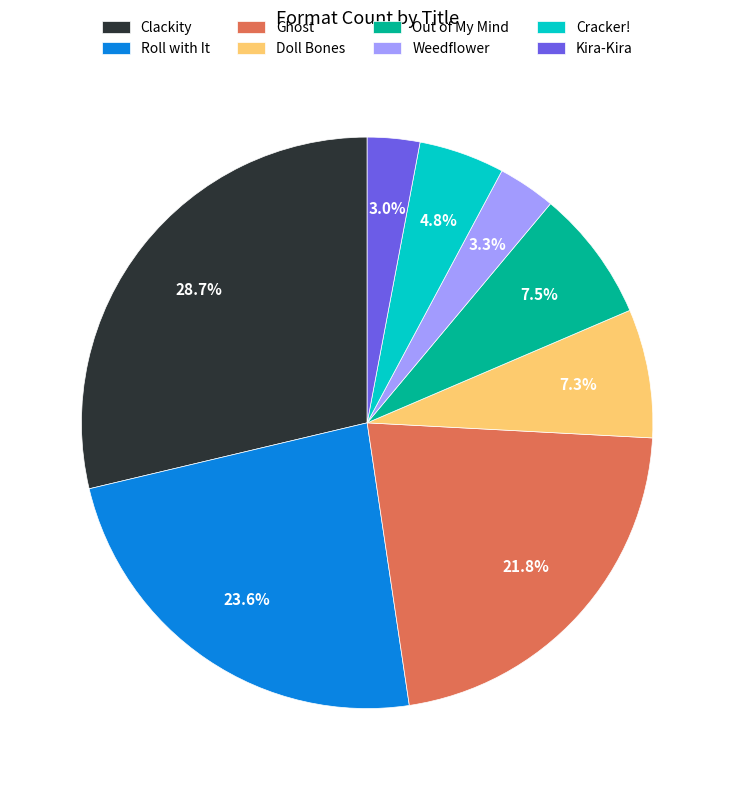

Which category has the biggest portion of the pie?

Clackity